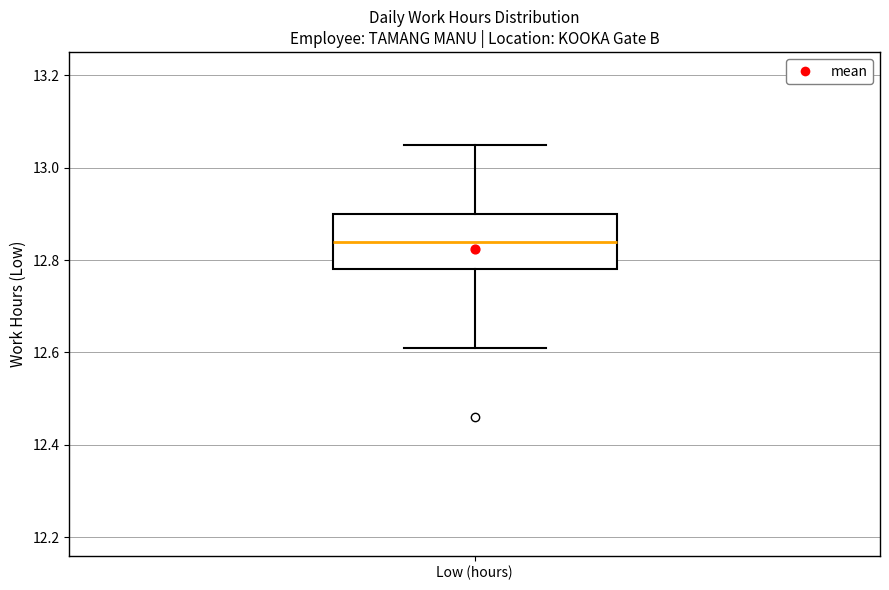

Where does the median line of the box for Low (hours) sit on the y-axis? The values are not printed on the chart, so give them approximately, as read against the axis.

12.84